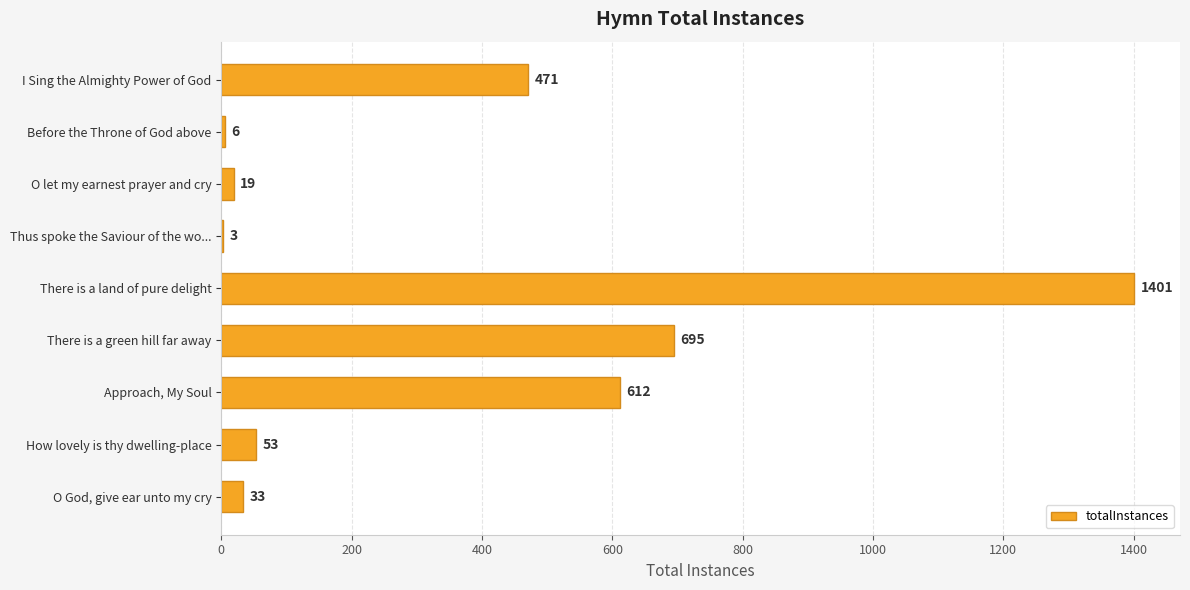

True or false: the data shows 695 at There is a green hill far away.

True